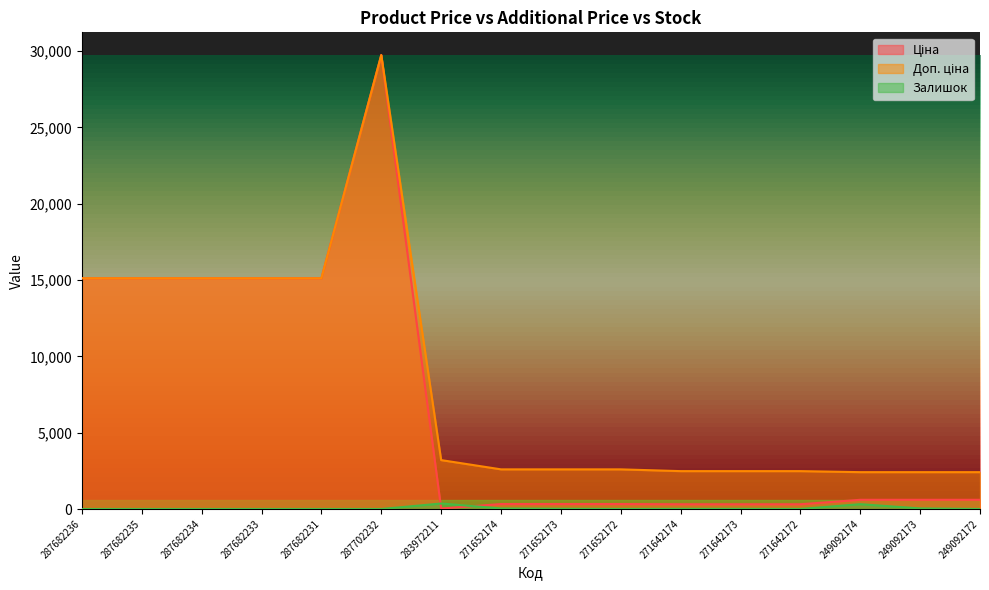

After their last crossing, which series has the higher values: Ціна or Залишок?

Ціна